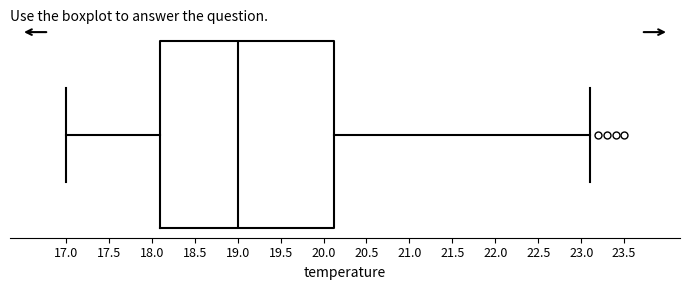

Where does the right whisker of the box end on the x-axis? The values are not printed on the chart, so give them approximately, as read against the axis.

23.10